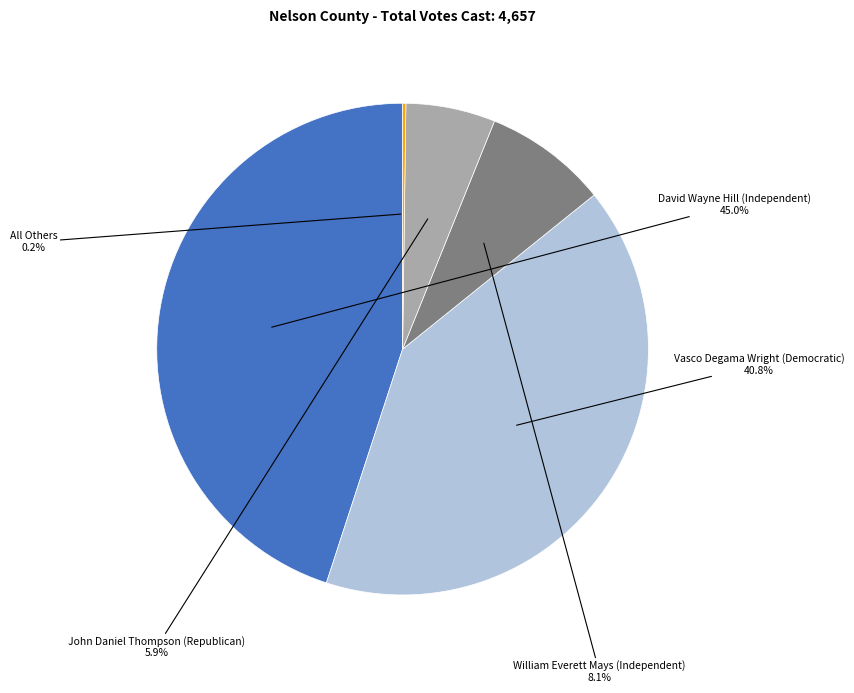

Between David Wayne Hill (Independent) and John Daniel Thompson (Republican), which is larger?

David Wayne Hill (Independent)